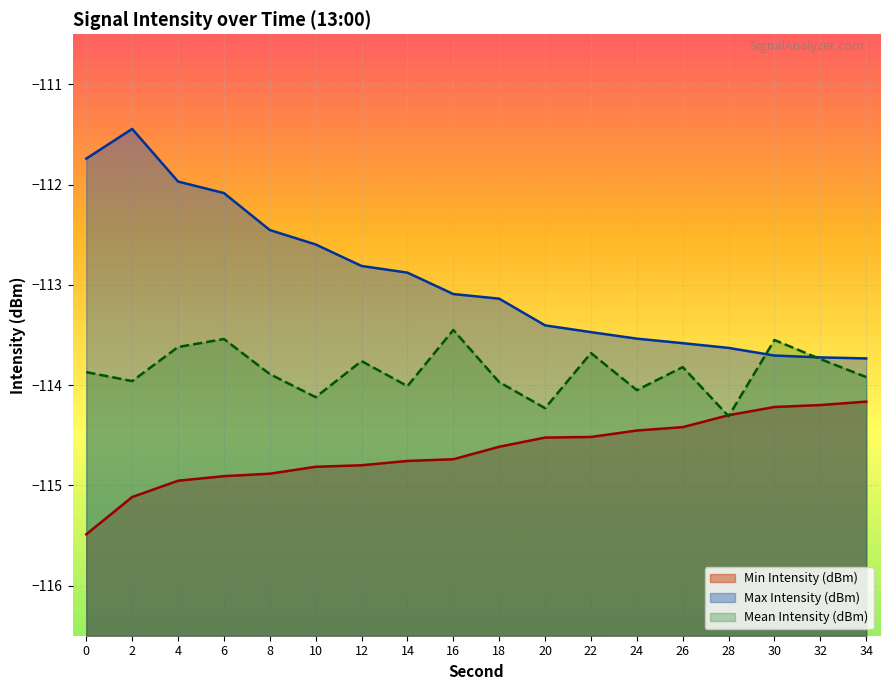

What is the smallest value displayed?

-115.5